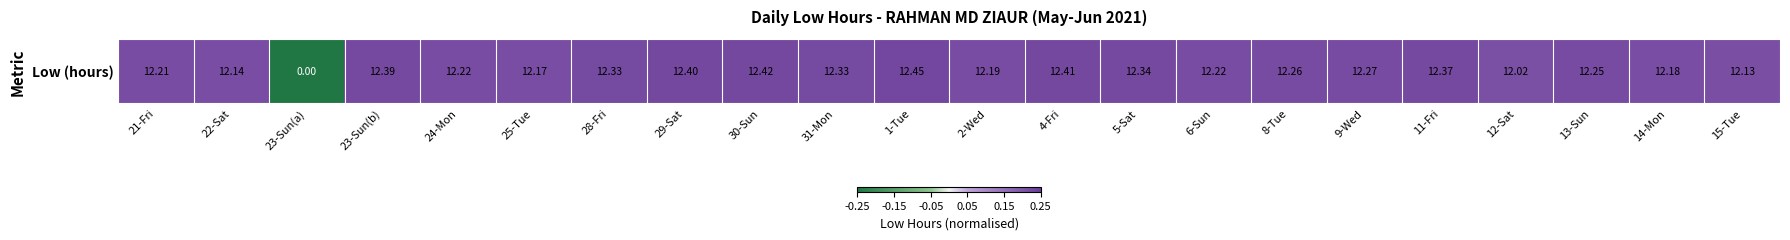

List the labels in order of value, largest first.

1-Tue, 30-Sun, 4-Fri, 29-Sat, 23-Sun(b), 11-Fri, 5-Sat, 28-Fri, 31-Mon, 9-Wed, 8-Tue, 13-Sun, 24-Mon, 6-Sun, 21-Fri, 2-Wed, 14-Mon, 25-Tue, 22-Sat, 15-Tue, 12-Sat, 23-Sun(a)